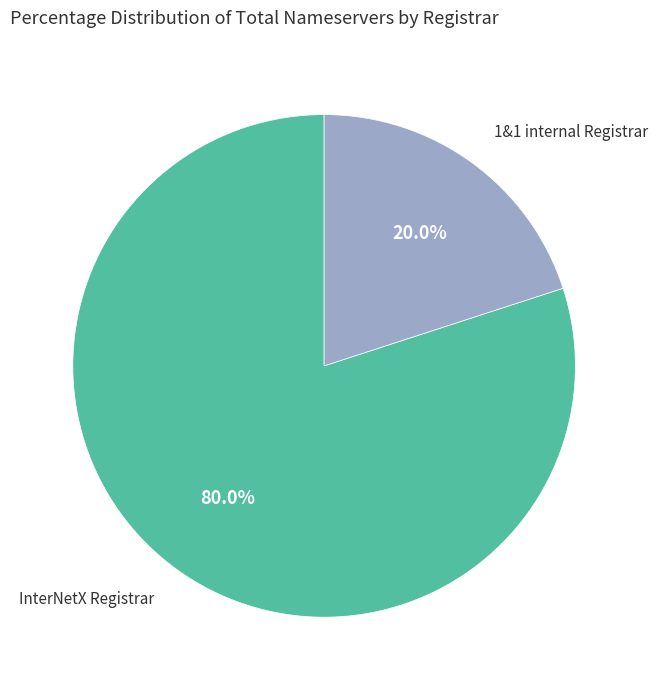

Is there any slice that represents more than half of the pie?

Yes